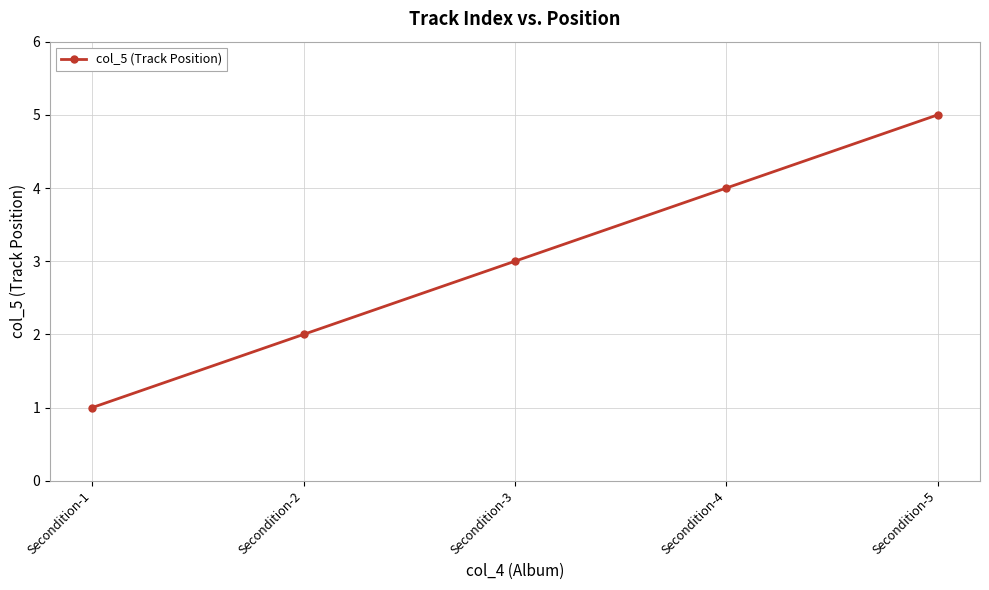

Rank the categories by value from highest to lowest.

Secondition-5, Secondition-4, Secondition-3, Secondition-2, Secondition-1